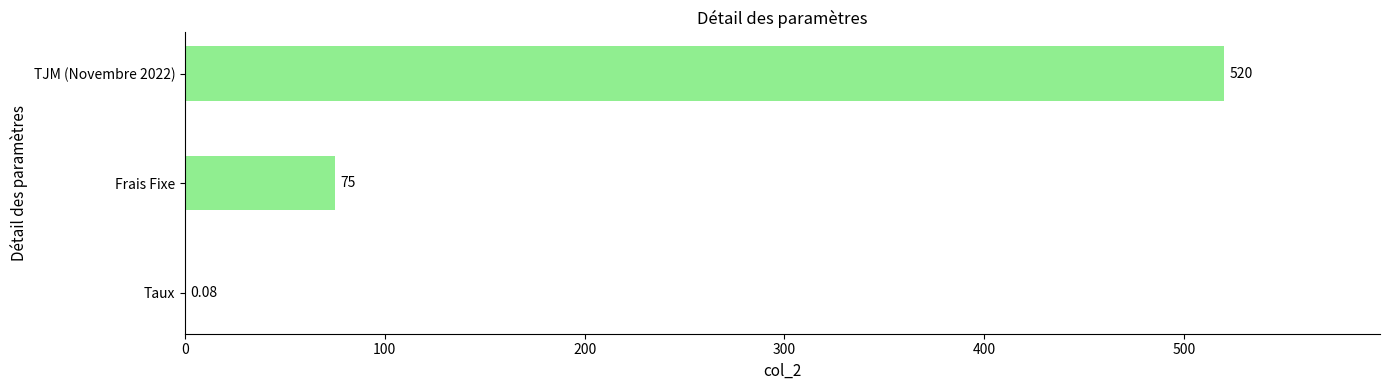

Which has a higher value, TJM (Novembre 2022) or Frais Fixe?

TJM (Novembre 2022)